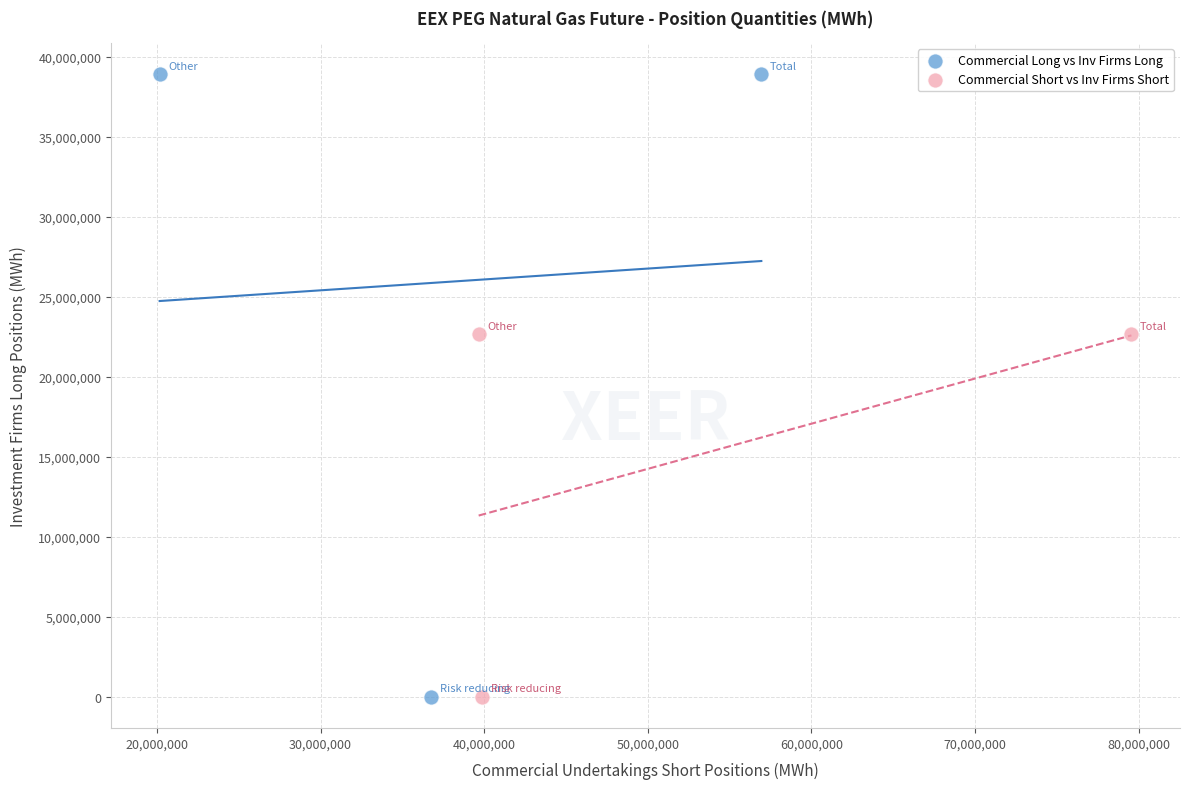

Which series contains the highest Y value?

Commercial Long vs Inv Firms Long